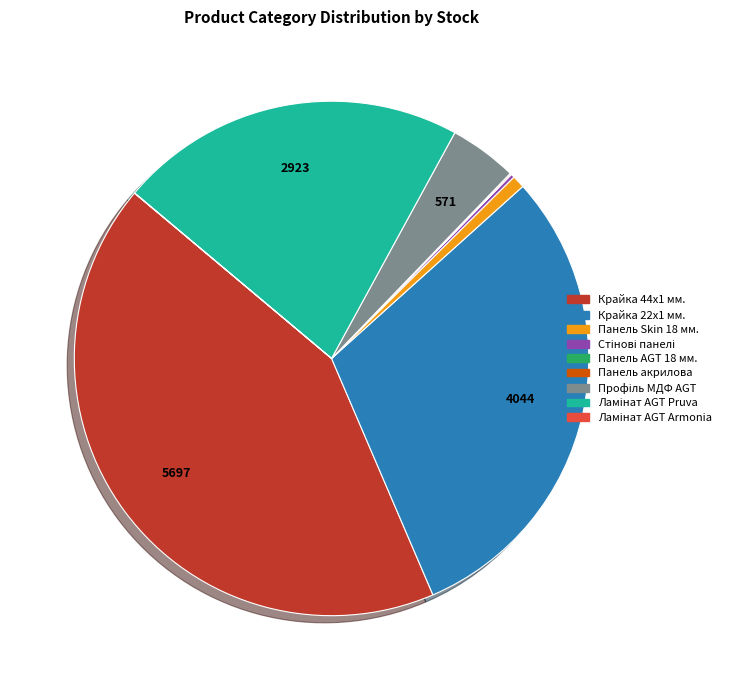

Does Крайка 22x1 мм. represent more than half of the total?

No